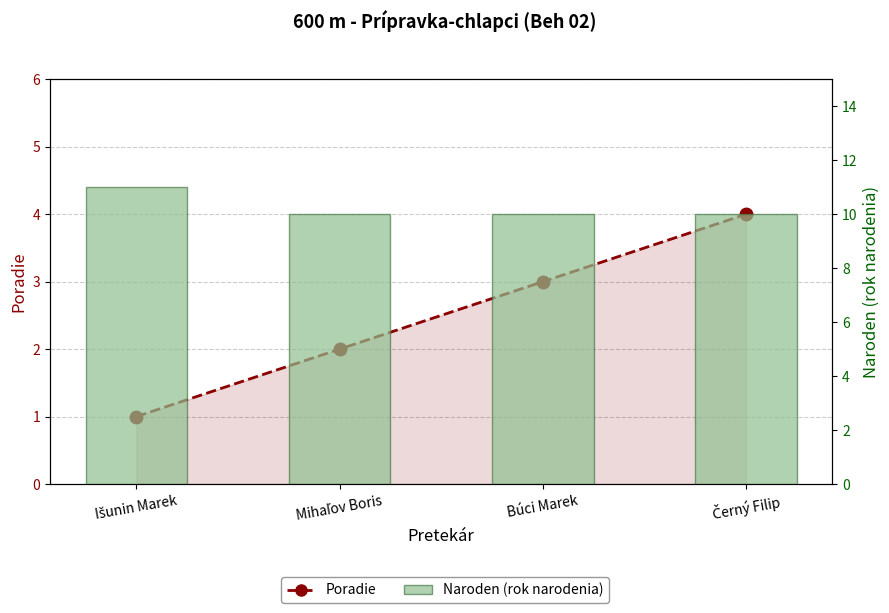

Reading left to right, transcribe all the data shown in this chart.

Poradie: 1	2	3	4
Naroden (rok narodenia): 11	10	10	10